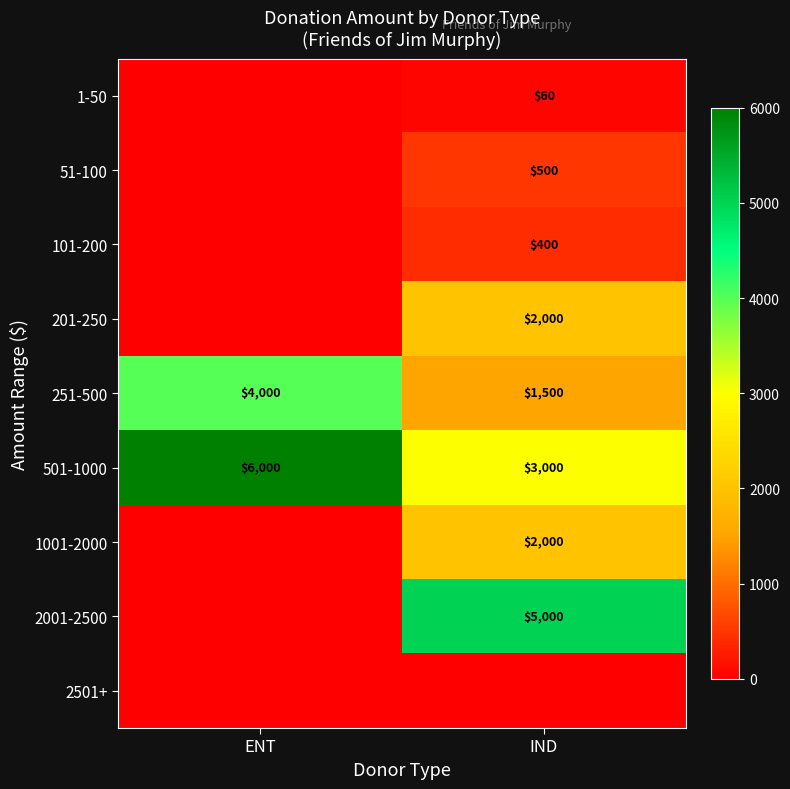

List the labels in order of 501-1000 value, smallest first.

IND, ENT